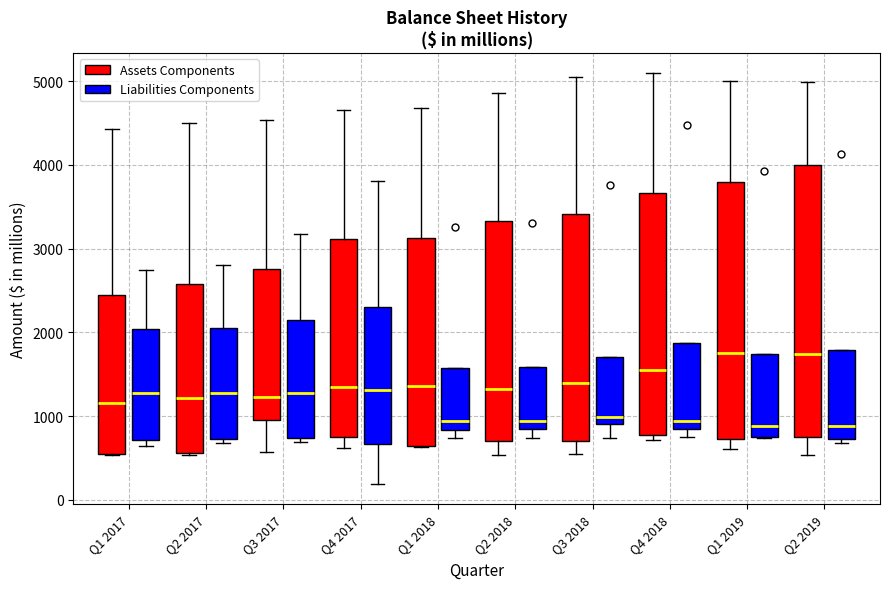

Reading left to right, transcribe this box plot: for each box, give where its median line is, the range the box spans, and where its two whiskers end, as read against the y-axis. The values are not printed on the chart, so give them approximately, as read against the axis.

Q1 2017 (Assets Components): median 1200, box 600 to 2400, whiskers 500 to 4400
Q1 2017 (Liabilities Components): median 1300, box 700 to 2000, whiskers 600 to 2700
Q2 2017 (Assets Components): median 1200, box 600 to 2600, whiskers 500 to 4500
Q2 2017 (Liabilities Components): median 1300, box 700 to 2100, whiskers 700 (just below the box's lower edge) to 2800
Q3 2017 (Assets Components): median 1200, box 1000 to 2800, whiskers 600 to 4500
Q3 2017 (Liabilities Components): median 1300, box 700 to 2100, whiskers 700 (just below the box's lower edge) to 3200
Q4 2017 (Assets Components): median 1300, box 800 to 3100, whiskers 600 to 4700
Q4 2017 (Liabilities Components): median 1300, box 700 to 2300, whiskers 200 to 3800
Q1 2018 (Assets Components): median 1400, box 600 to 3100, whiskers 600 to 4700
Q1 2018 (Liabilities Components): median 900, box 800 to 1600, whiskers 700 to 1600
Q2 2018 (Assets Components): median 1300, box 700 to 3300, whiskers 500 to 4900
Q2 2018 (Liabilities Components): median 900, box 800 to 1600, whiskers 700 to 1600
Q3 2018 (Assets Components): median 1400, box 700 to 3400, whiskers 600 to 5000
Q3 2018 (Liabilities Components): median 1000, box 900 to 1700, whiskers 700 to 1700
Q4 2018 (Assets Components): median 1600, box 800 to 3700, whiskers 700 to 5100
Q4 2018 (Liabilities Components): median 900, box 800 to 1900, whiskers 800 (just below the box's lower edge) to 1900
Q1 2019 (Assets Components): median 1800, box 700 to 3800, whiskers 600 to 5000
Q1 2019 (Liabilities Components): median 900, box 700 to 1700, whiskers 700 to 1700
Q2 2019 (Assets Components): median 1700, box 700 to 4000, whiskers 500 to 5000
Q2 2019 (Liabilities Components): median 900, box 700 to 1800, whiskers 700 (just below the box's lower edge) to 1800